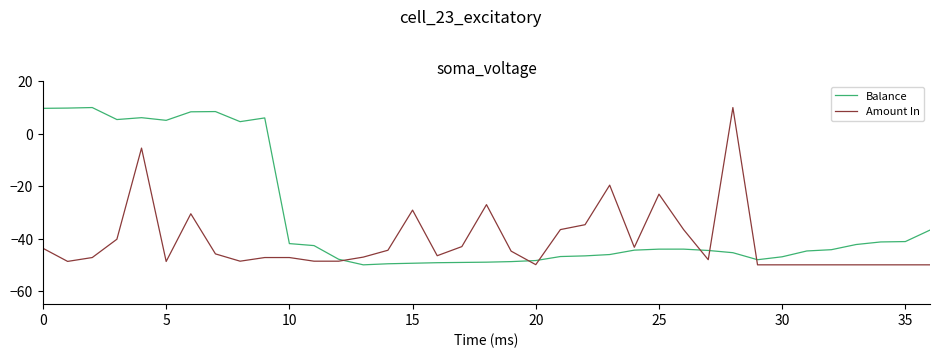

In Balance, how many points are lower than both neighbors (excluding endpoints)?

5